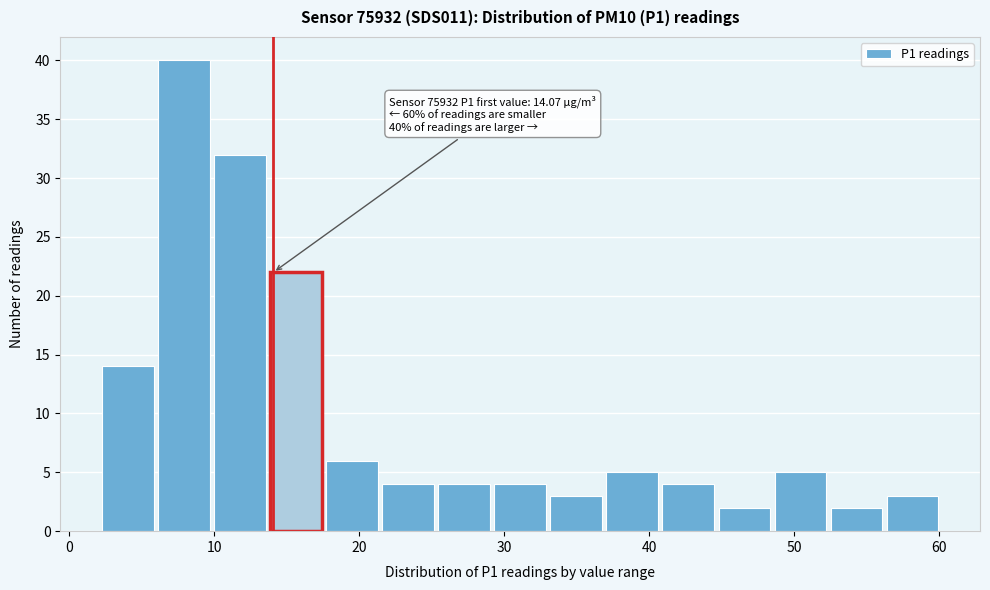

Around what value on the x-axis is the tallest bar? Give the approximate position of its centre, as read against the axis.

8